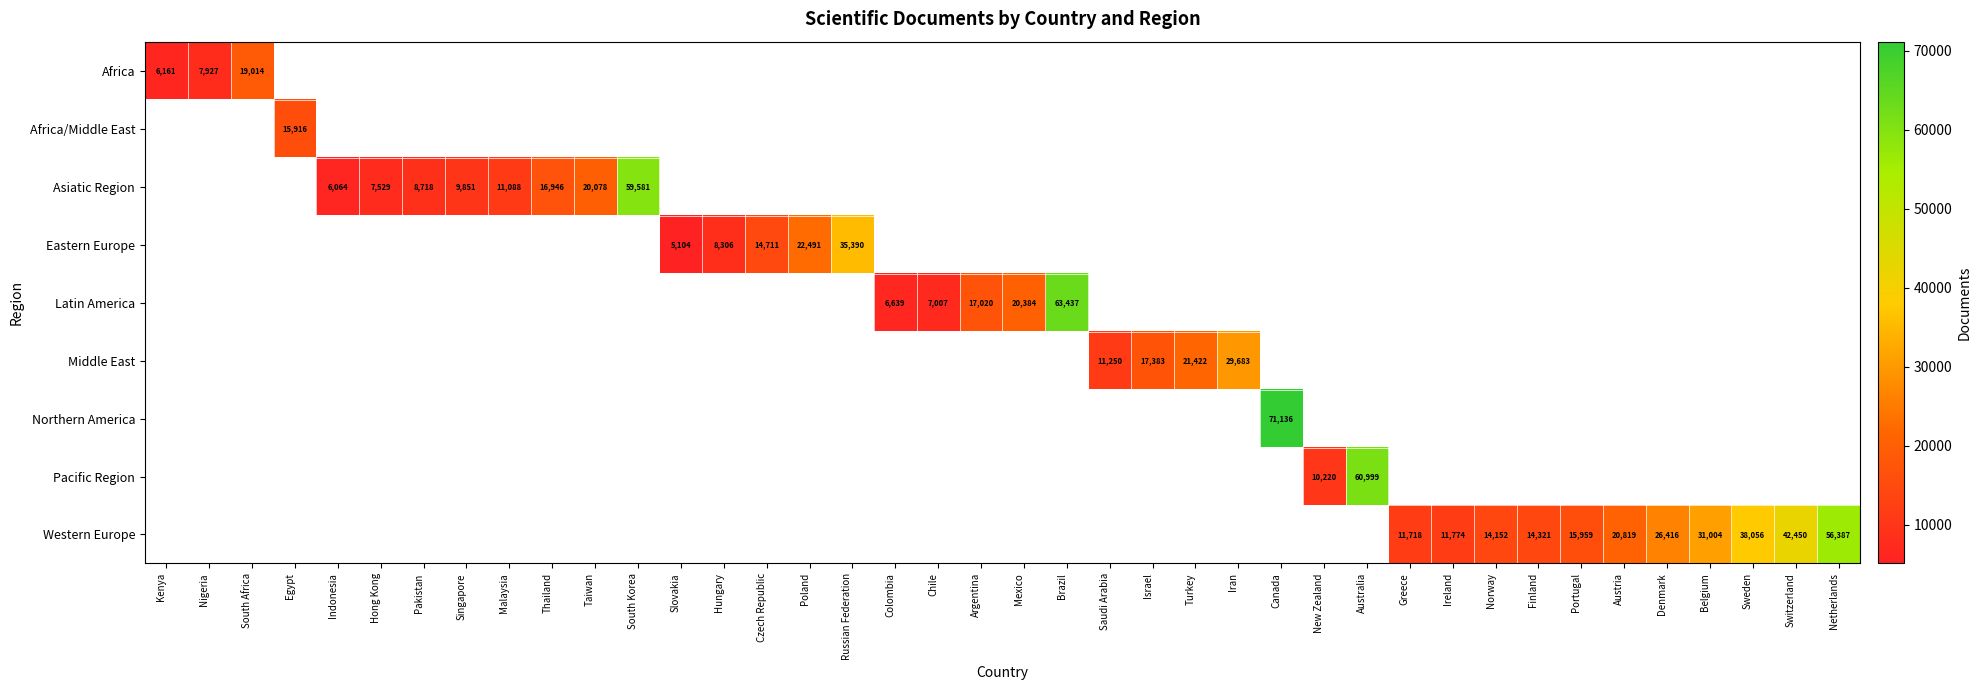

True or false: Western Europe has a value of 20819 at Austria.

True